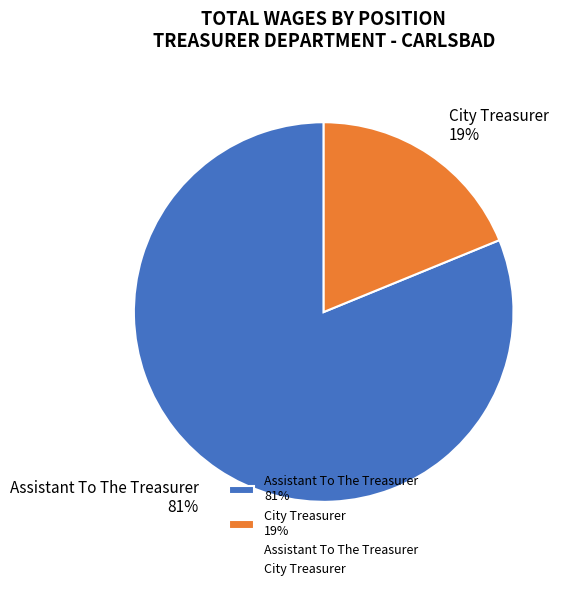

Count the number of slices in the pie.

2